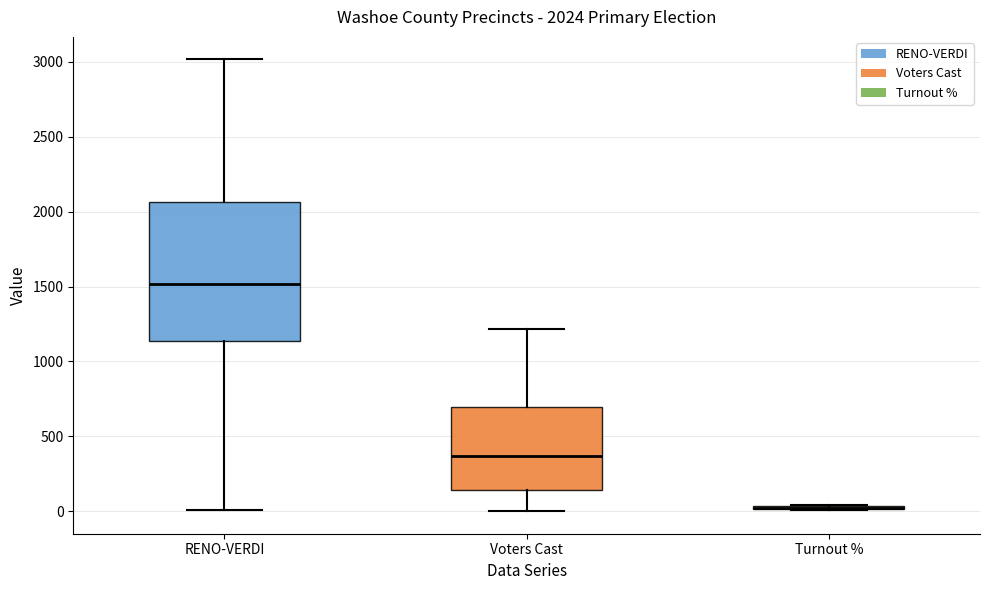

Which box is the tallest, from its lower edge to its upper edge?

RENO-VERDI